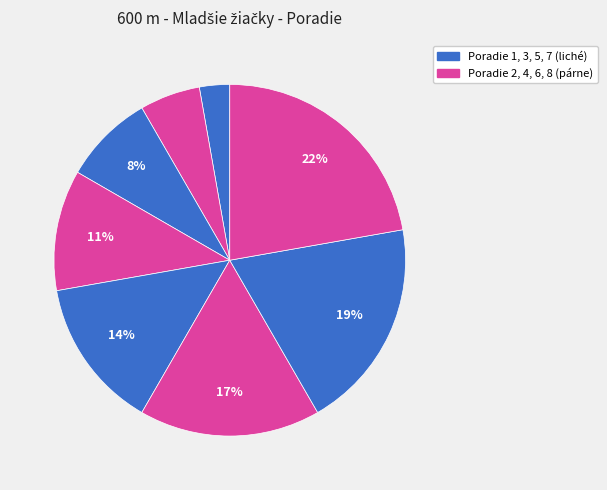

Is there any slice that represents more than half of the pie?

No